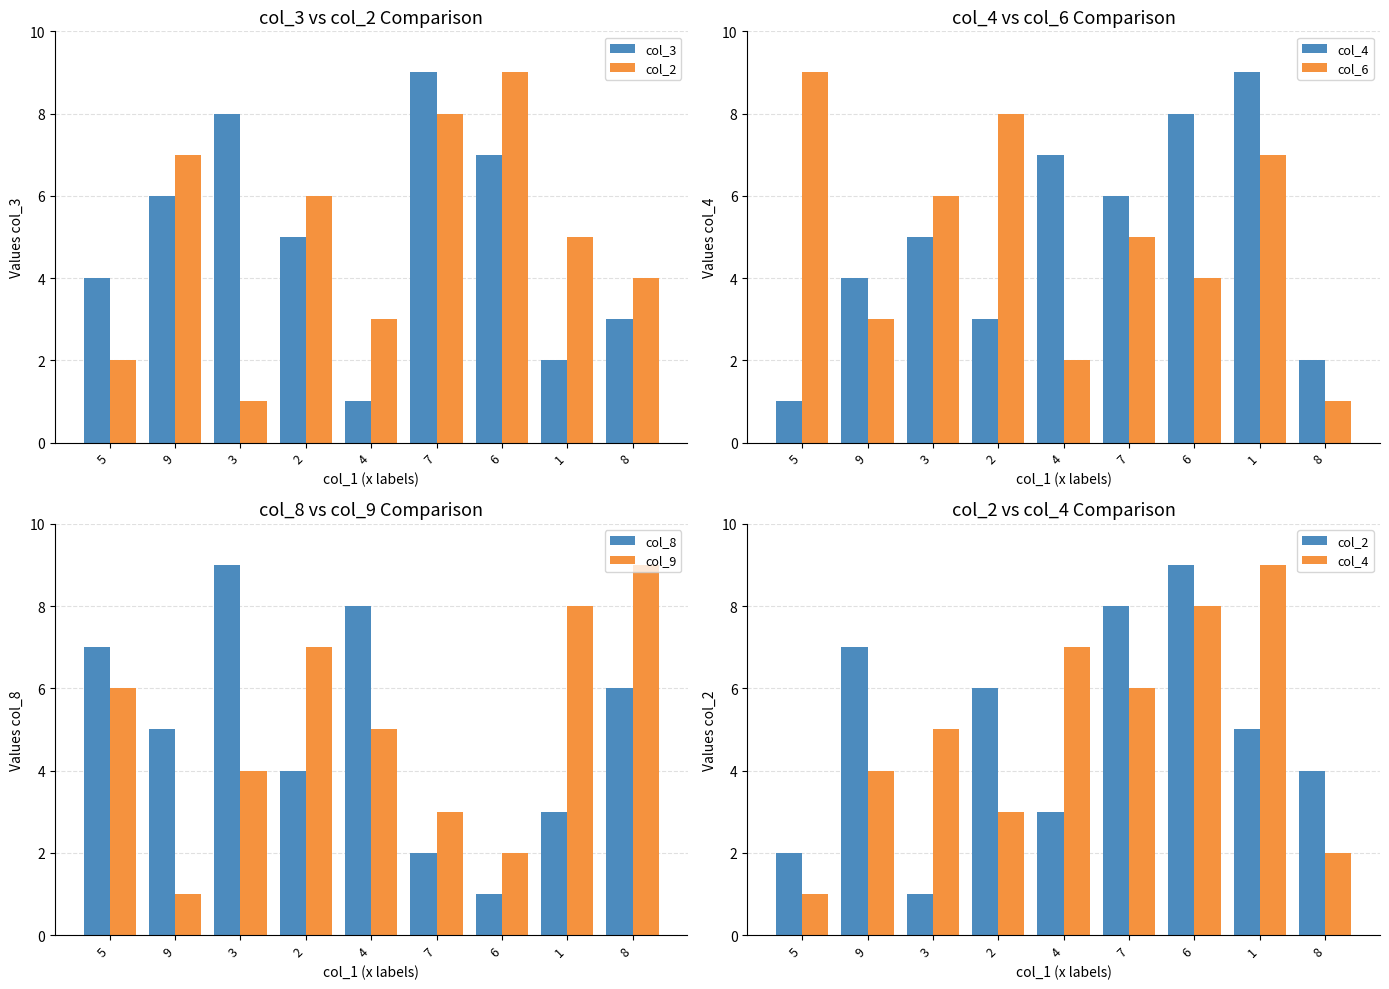

Is it true that col_8 equals 1 at 1?

False